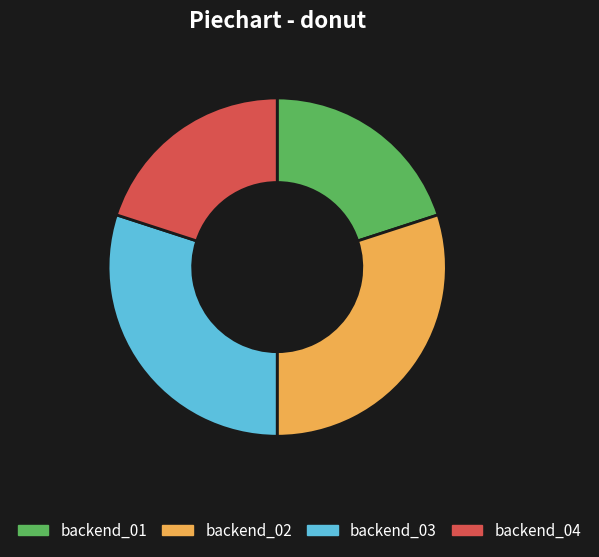

Between backend_01 and backend_02, which is larger?

backend_02